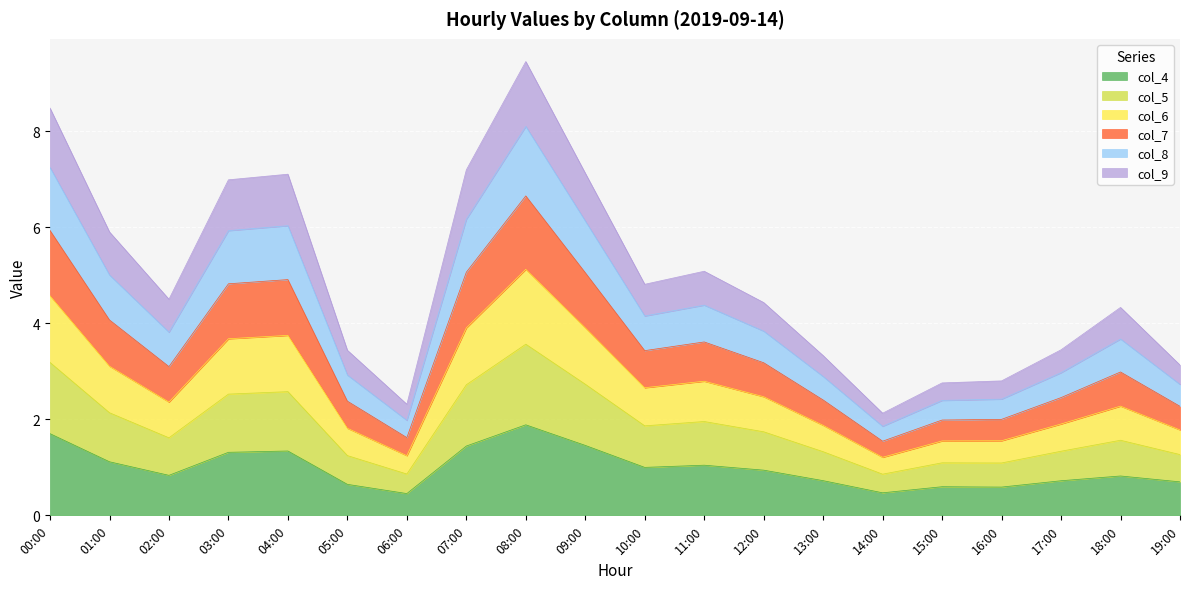

Is the value of col_9 at 06:00 greater than the value of col_8 at 12:00?

No